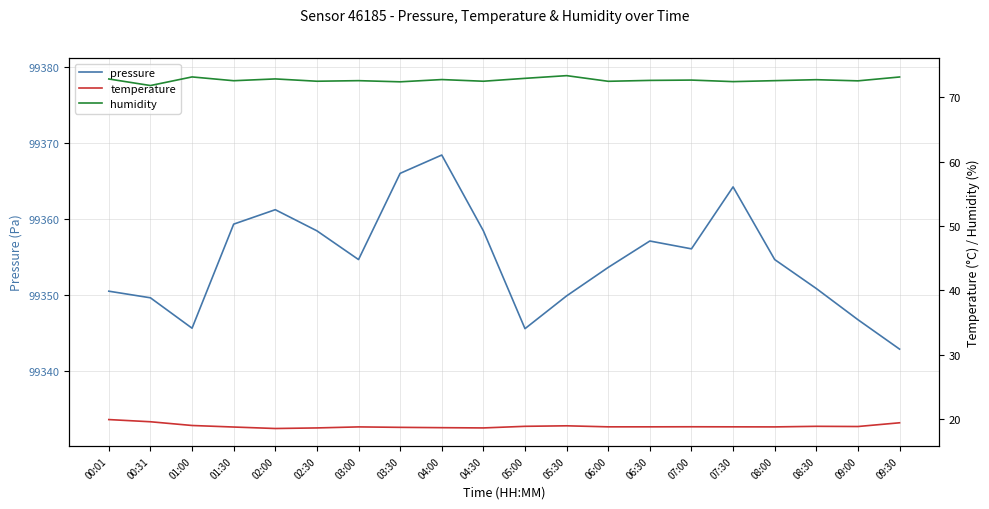

List the labels in order of temperature value, largest first.

00:01, 00:31, 09:30, 01:00, 05:30, 05:00, 08:30, 09:00, 07:00, 06:00, 06:30, 07:30, 03:00, 08:00, 01:30, 03:30, 04:00, 02:30, 04:30, 02:00